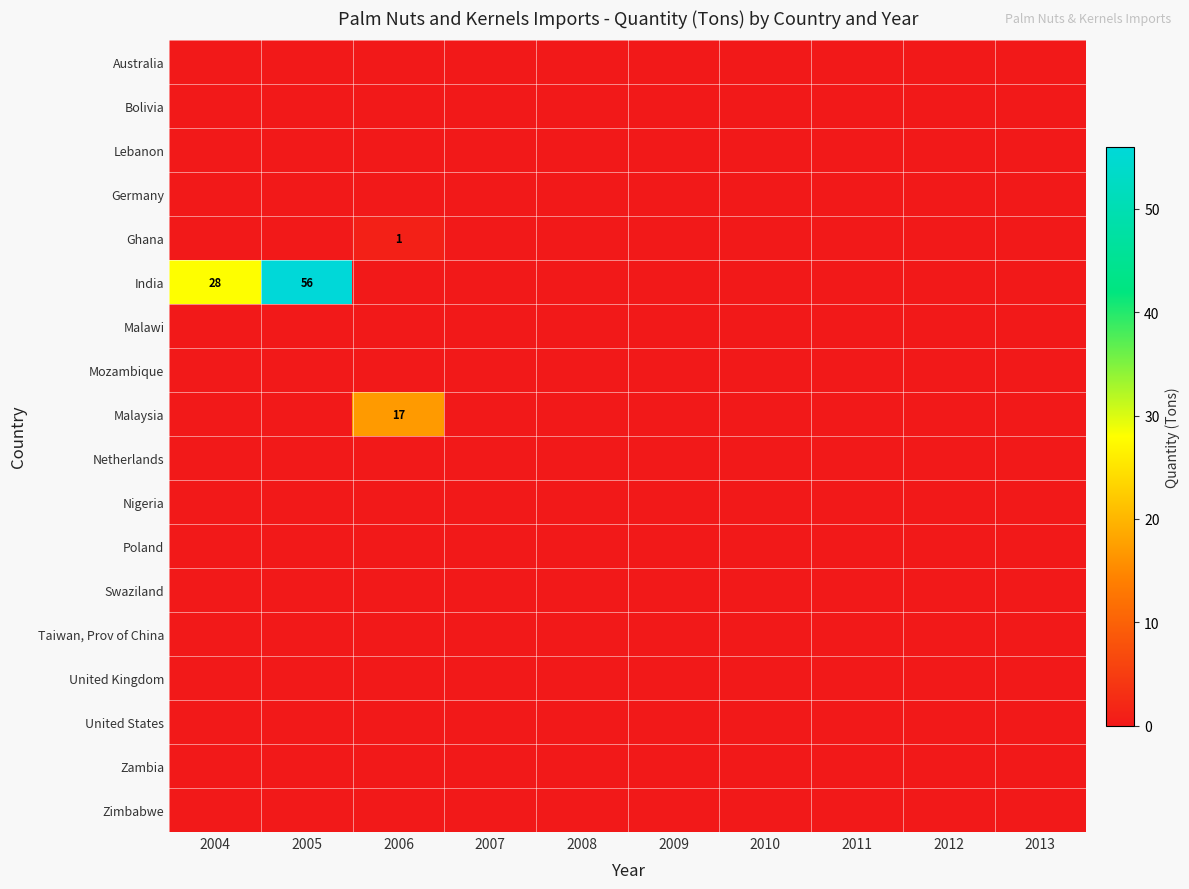

Which series has the largest total across all categories?

India